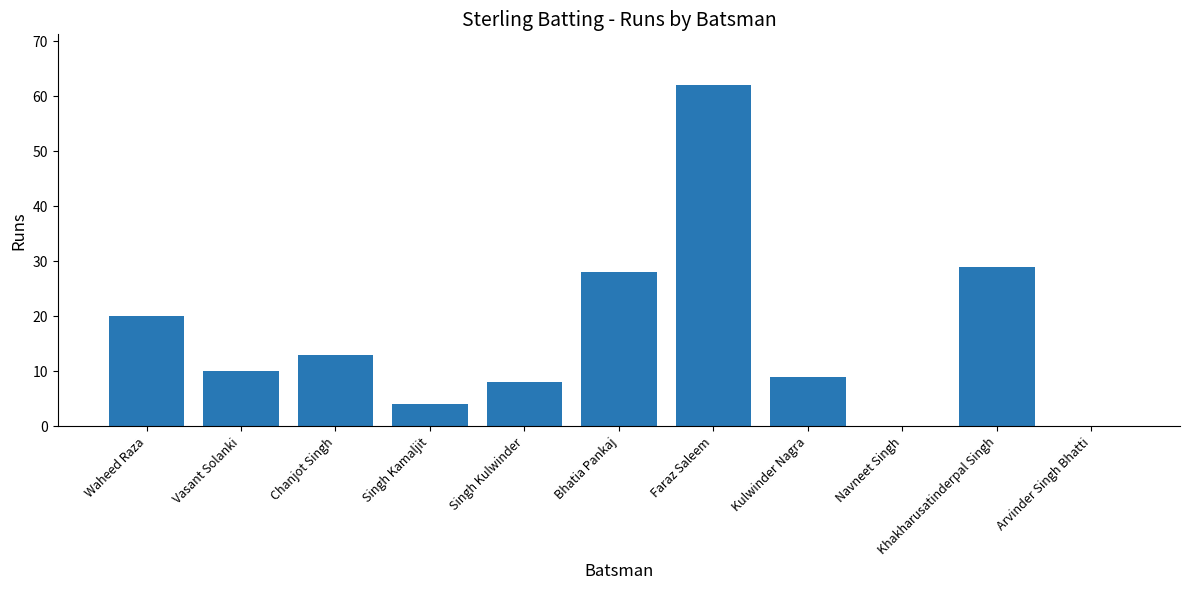

Reading left to right, list all the values displayed in this chart.

Waheed Raza=20	Vasant Solanki=10	Chanjot Singh=13	Singh Kamaljit=4	Singh Kulwinder=8	Bhatia Pankaj=28	Faraz Saleem=62	Kulwinder Nagra=9	Navneet Singh=0	Khakharusatinderpal Singh=29	Arvinder Singh Bhatti=0